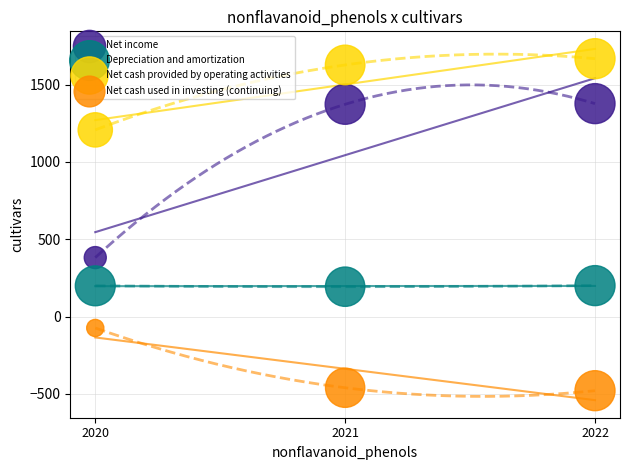

Which series contains the lowest Y value?

Net cash used in investing (continuing)